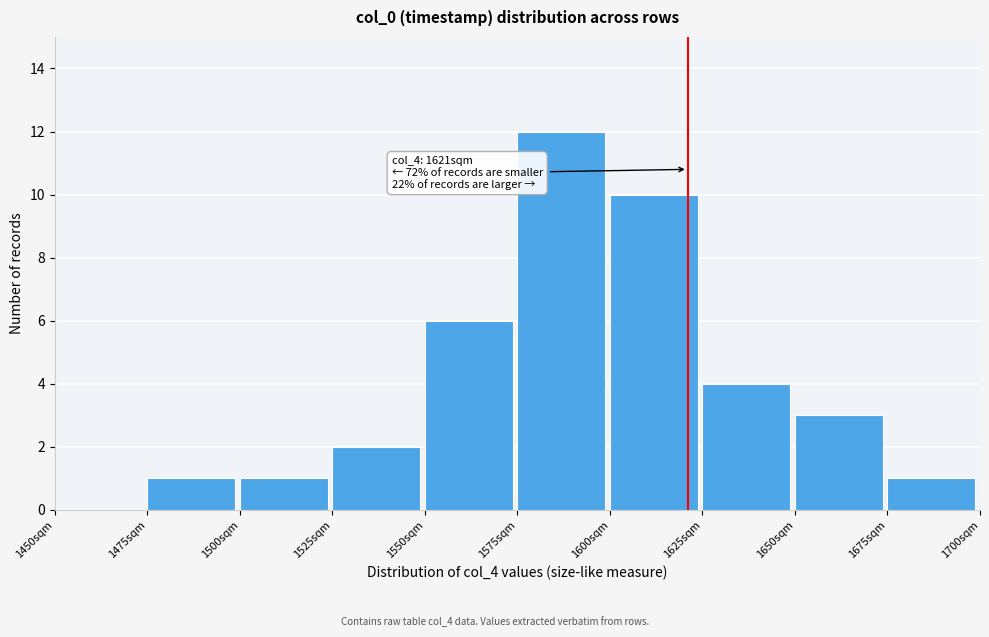

Over which range of the x-axis is the bar tallest?

1575 to 1600